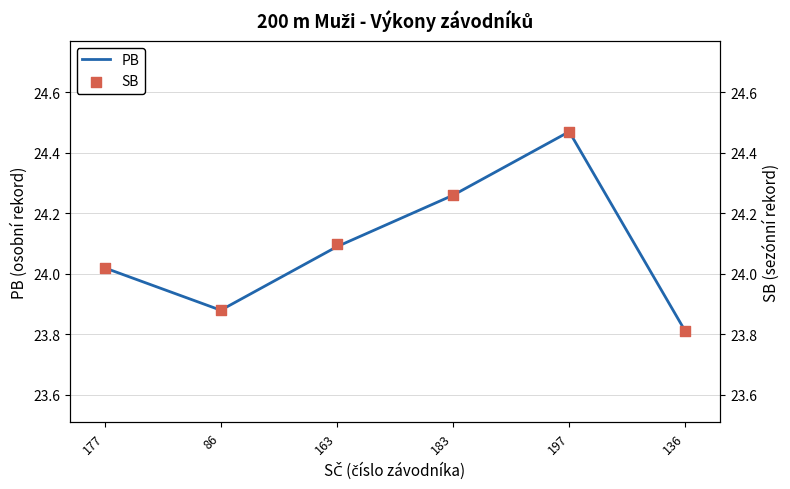

Which series has the largest total across all categories?

SB